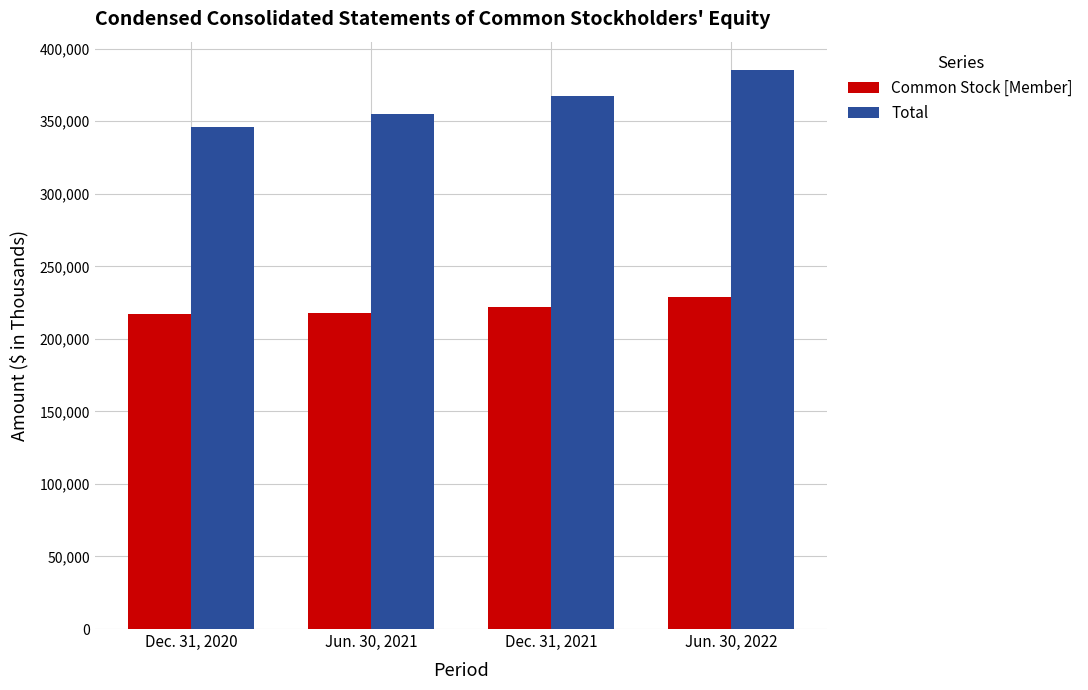

Is the value of Common Stock [Member] at Dec. 31, 2021 greater than the value of Total at Jun. 30, 2022?

No